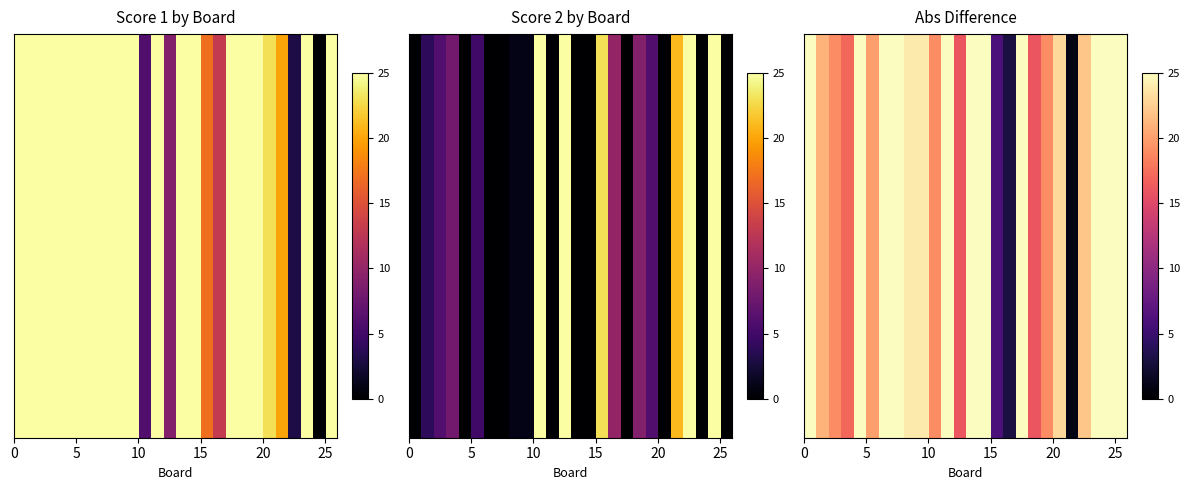

The value at 15 is 30. True or false?

False